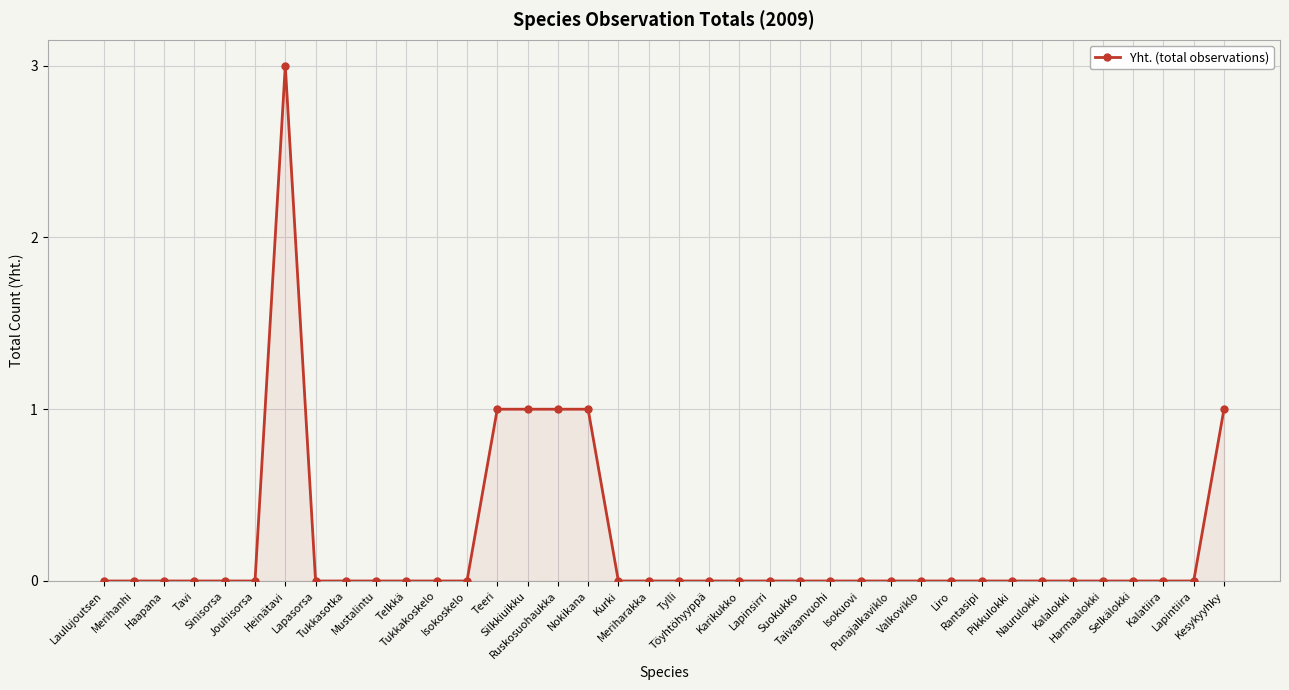

True or false: there are more than 0 points higher than both neighbors.

True